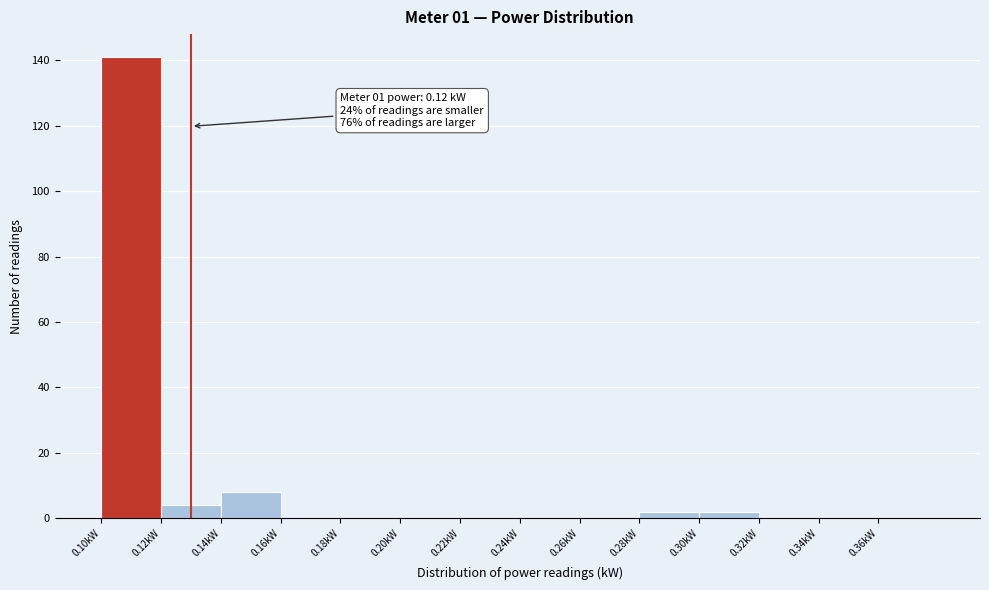

Which range on the x-axis has the tallest bar?

0.10 to 0.12